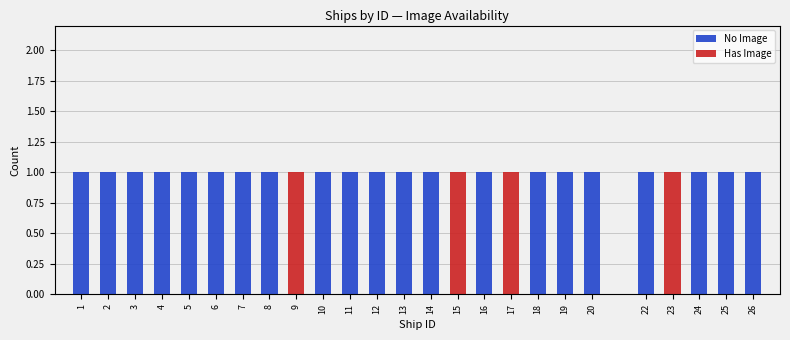

True or false: No Image has a value of 2 at 2.

False